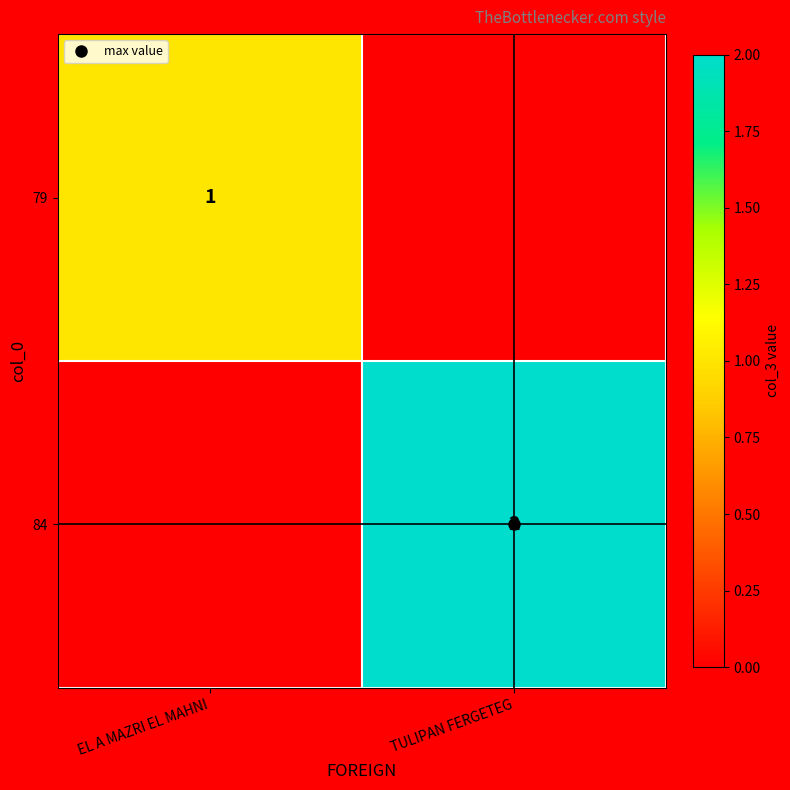

Which series has the largest total across all categories?

84